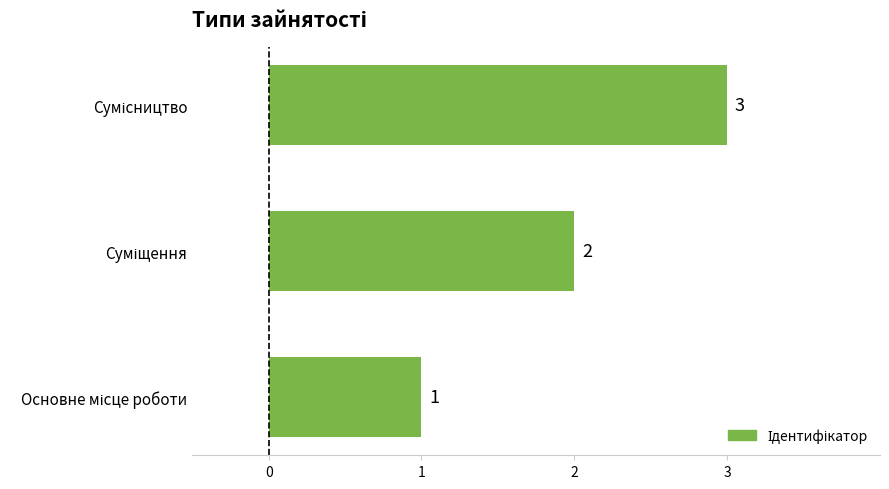

What is the maximum value shown in the chart?

3